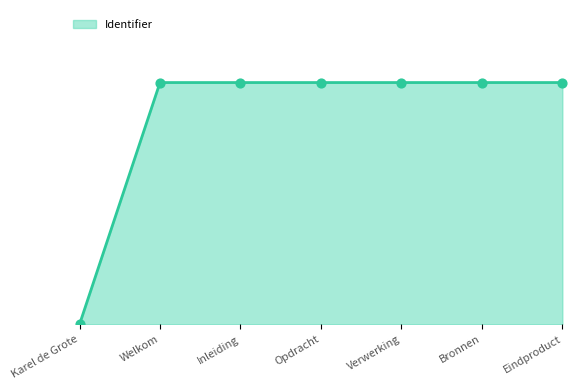

Which has a higher value, Inleiding or Karel de Grote?

Inleiding